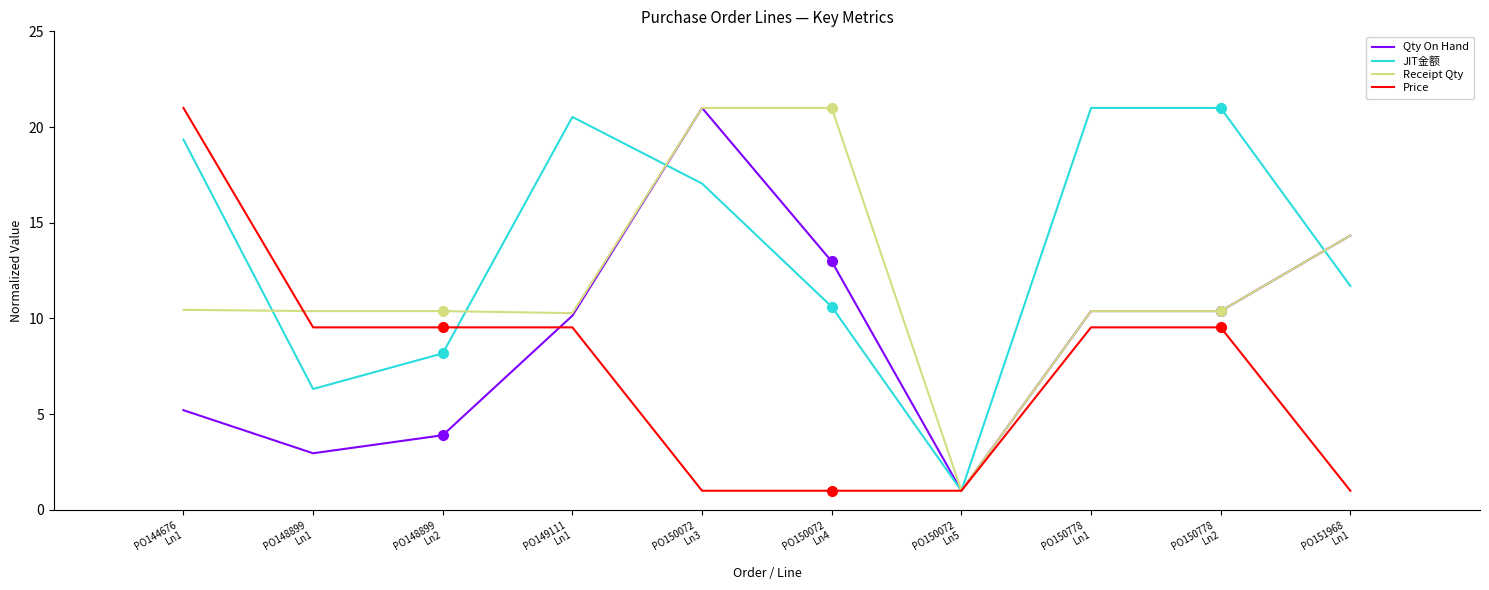

What is the smallest value displayed?

1.0